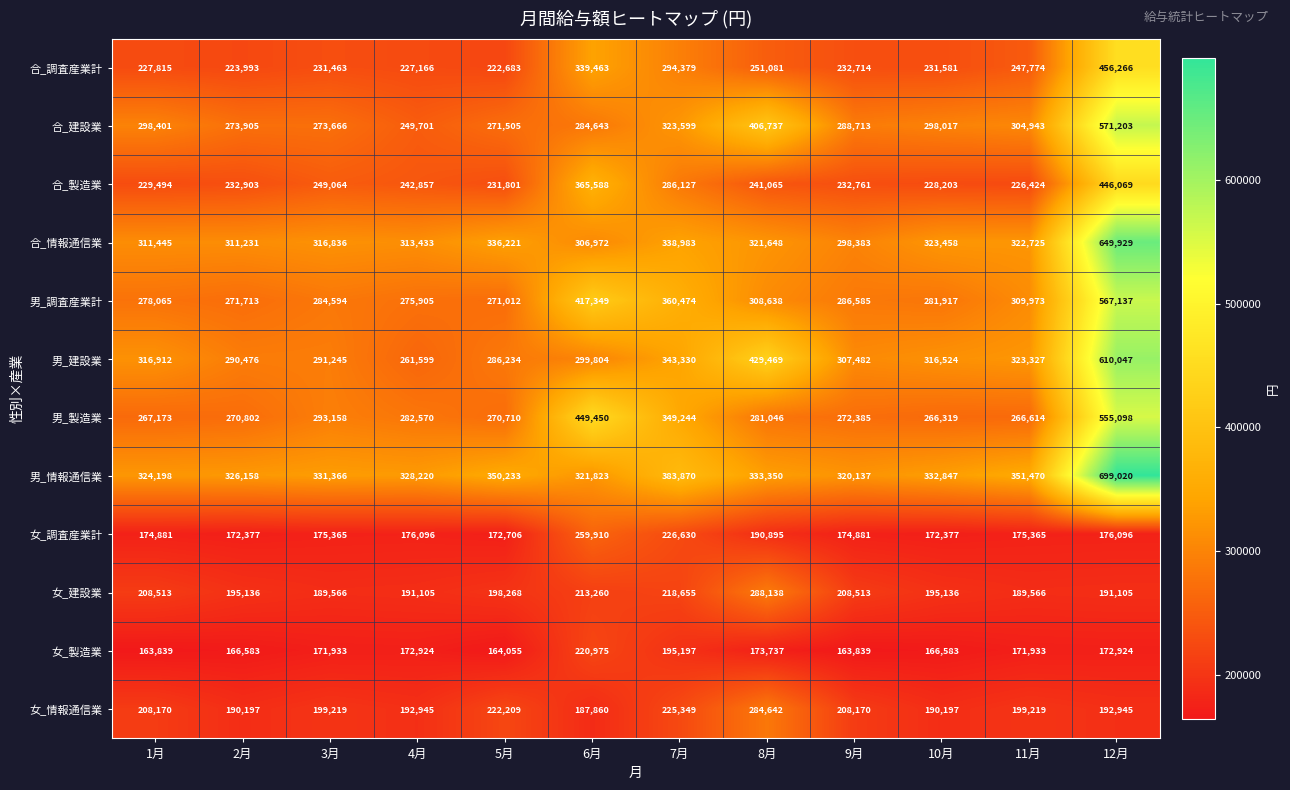

At which category is the sum across all series the highest?

12月